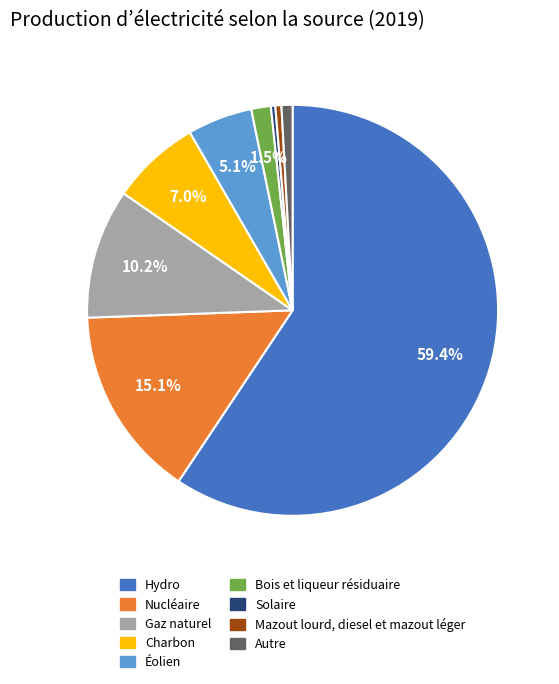

What portion of the pie excludes Hydro?

40.6%